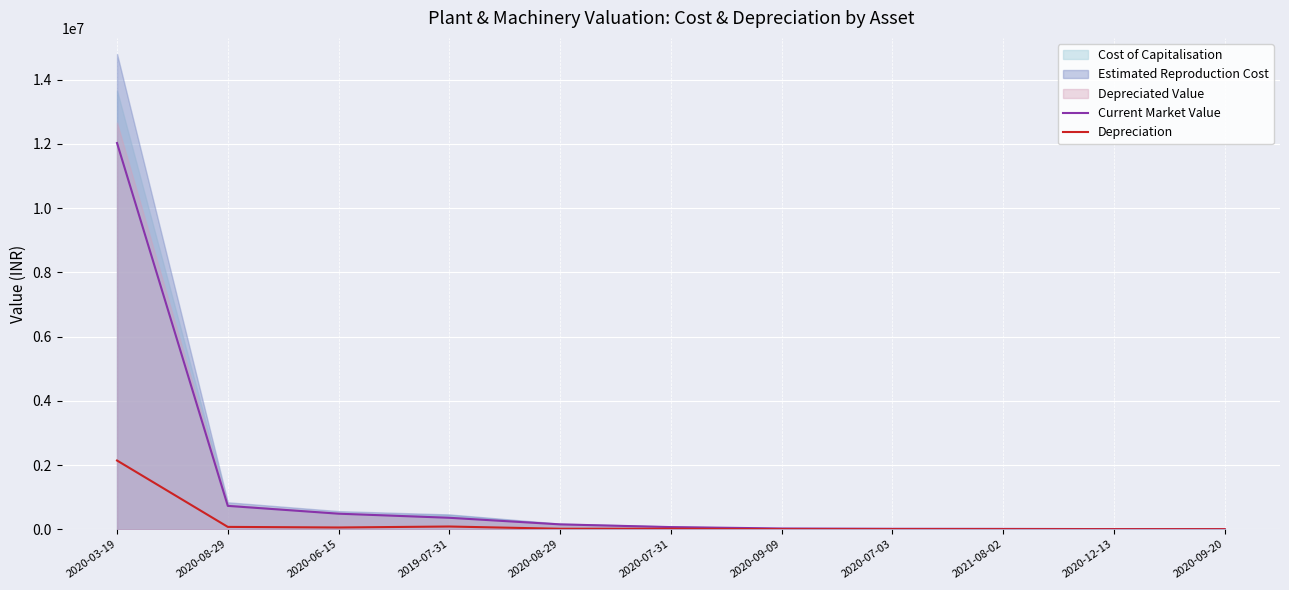

What is the difference between the Current Market Value values at 2020-08-29 and 2020-07-31?

660433.4